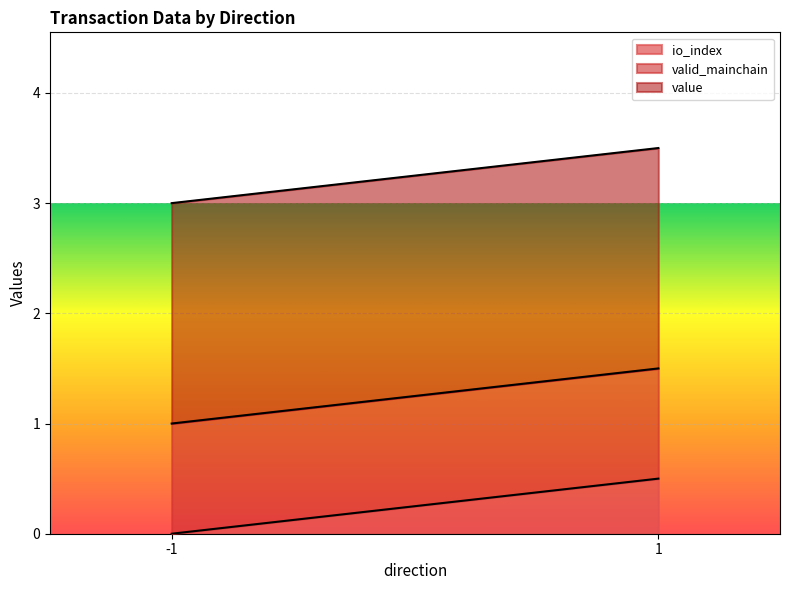

How many distinct data groups are displayed?

3